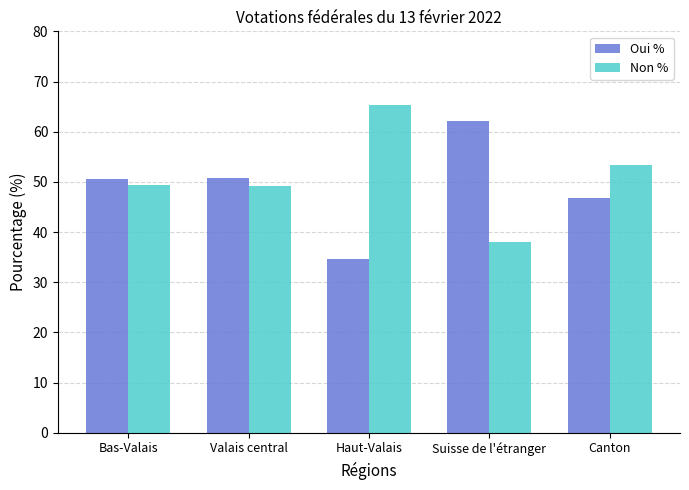

List the series in order of their overall mean, lowest first.

Oui %, Non %